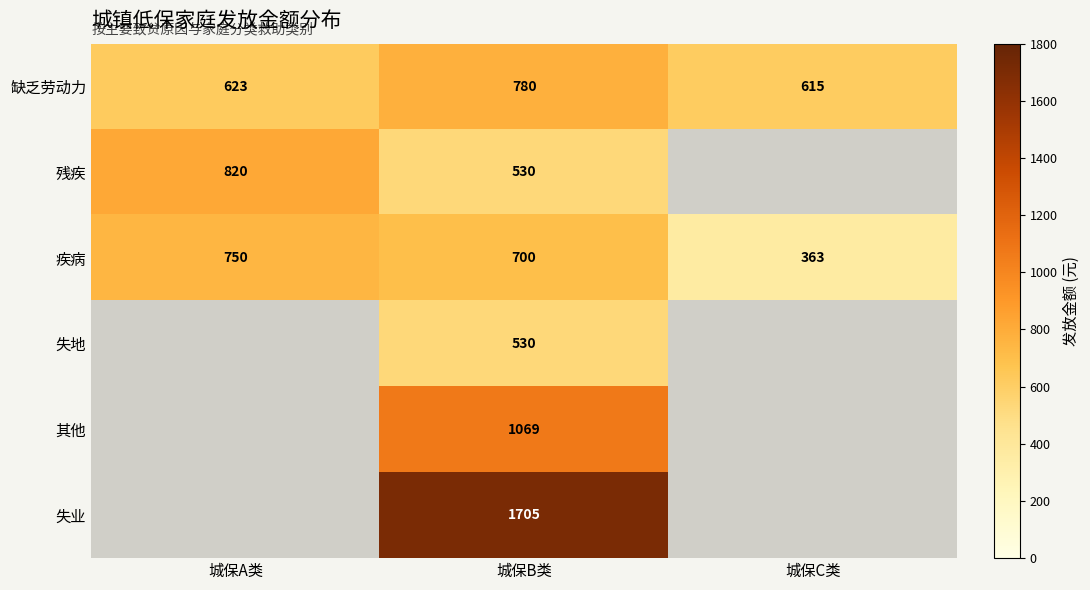

What is the difference between the highest and lowest values at 城保B类?

1175